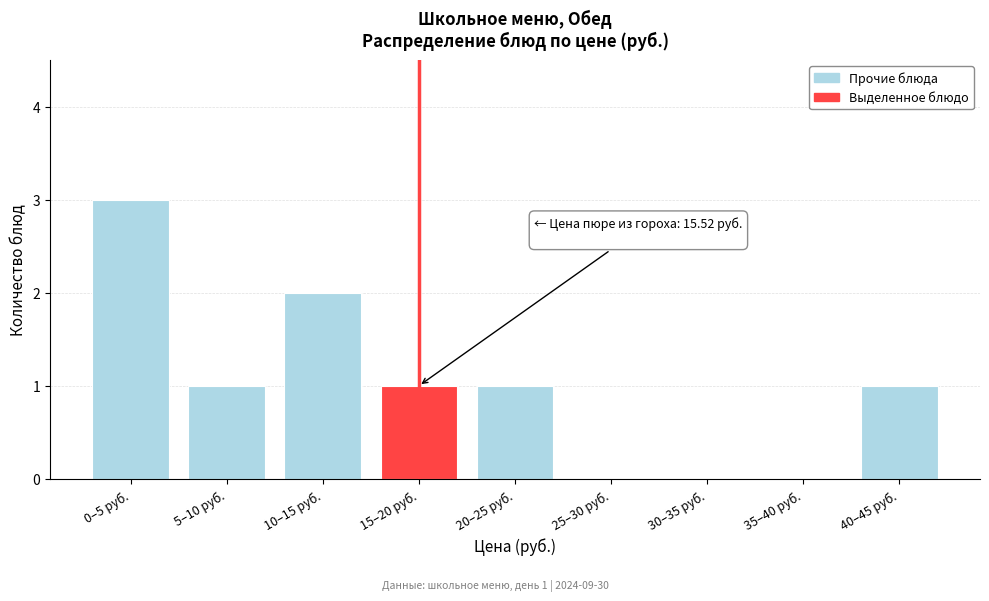

Reading left to right, transcribe all the data shown in this chart.

0–5 руб.=3	5–10 руб.=1	10–15 руб.=2	15–20 руб.=1	20–25 руб.=1	25–30 руб.=0	30–35 руб.=0	35–40 руб.=0	40–45 руб.=1